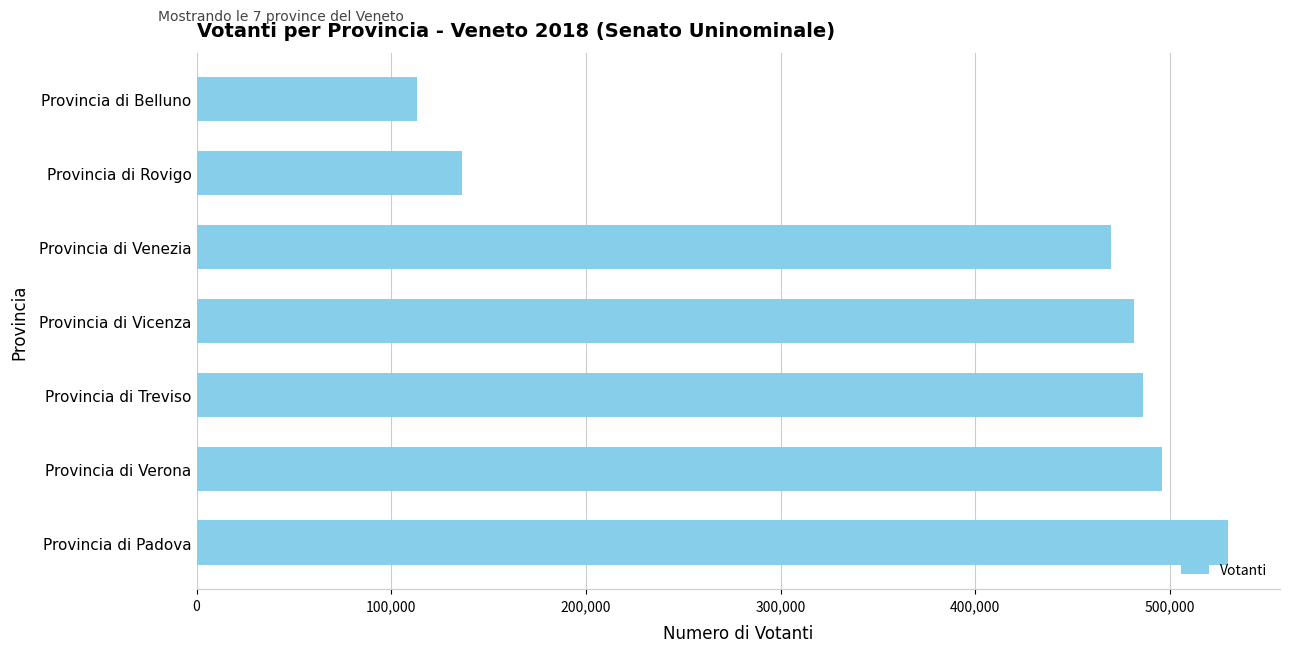

Reading bottom to top, list all the values displayed in this chart.

530028	495830	485944	481719	469687	136374	113155